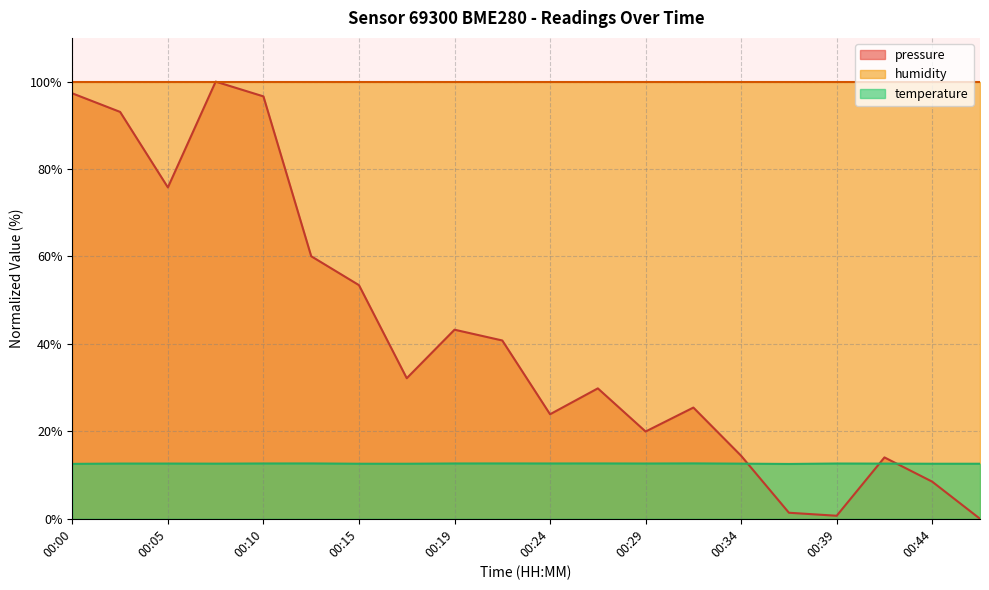

Which category has the lowest value across all series?

00:46